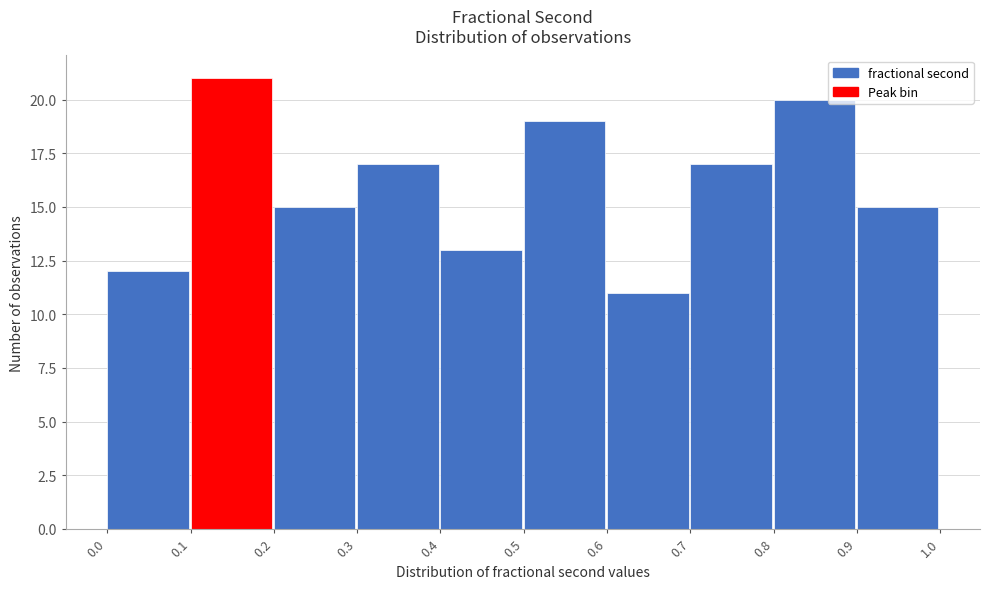

Reading left to right, list every bar in this chart as the range it spans on the x-axis followed by its height. The values are not printed on the chart, so give them approximately, as read against the axis.

0.0 to 0.1: 12
0.1 to 0.2: 21
0.2 to 0.3: 15
0.3 to 0.4: 17
0.4 to 0.5: 13
0.5 to 0.6: 19
0.6 to 0.7: 11
0.7 to 0.8: 17
0.8 to 0.9: 20
0.9 to 1.0: 15